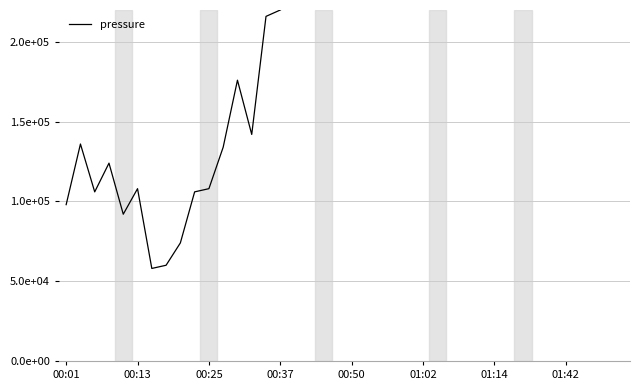

How many points are higher than both their immediate neighbors (excluding endpoints)?

9